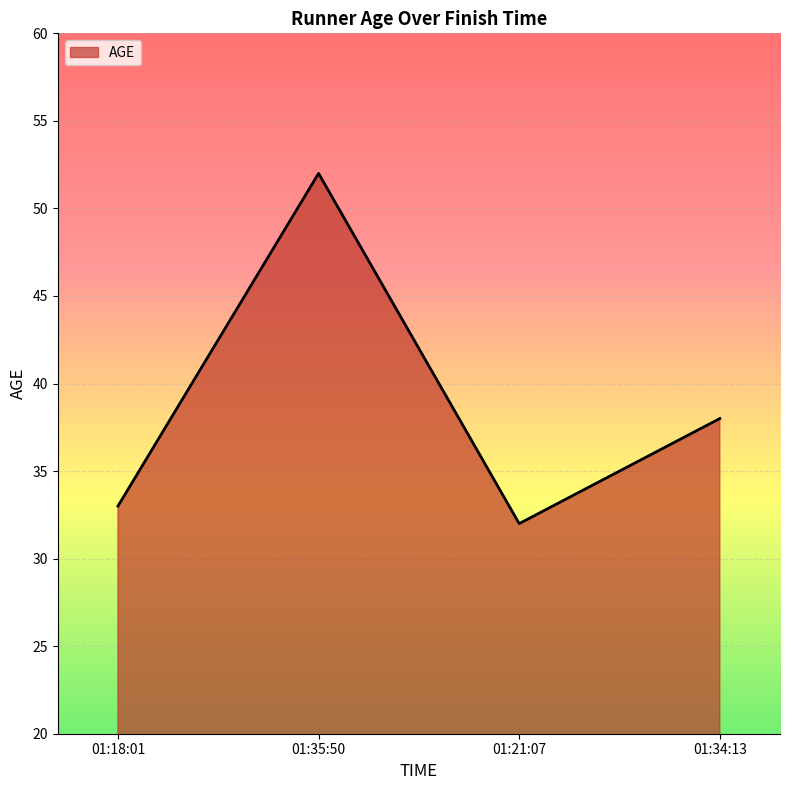

At which category does the chart reach its peak across all series?

01:35:50